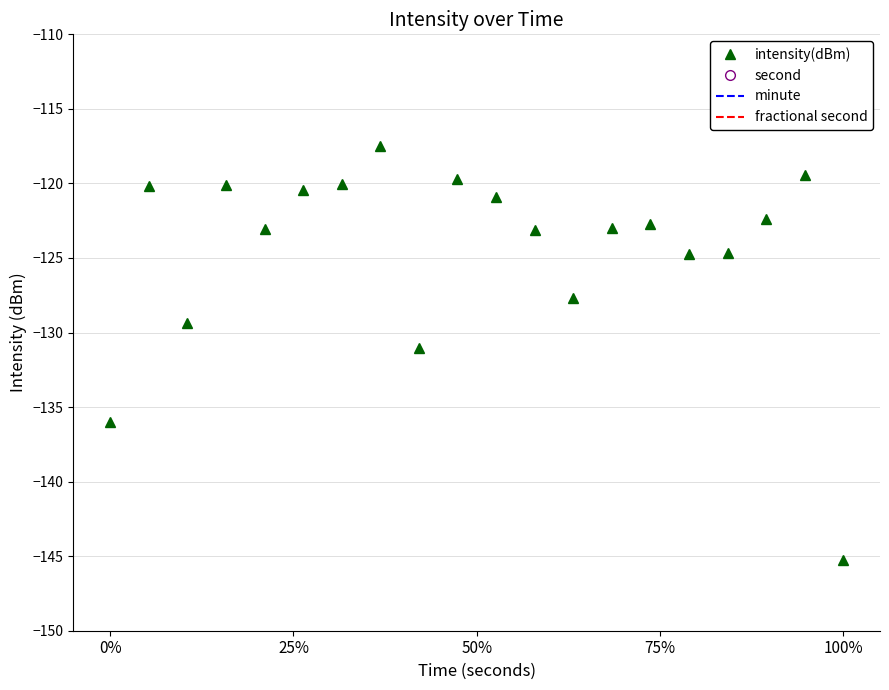

True or false: intensity(dBm) has more than 2 interior local peaks.

True